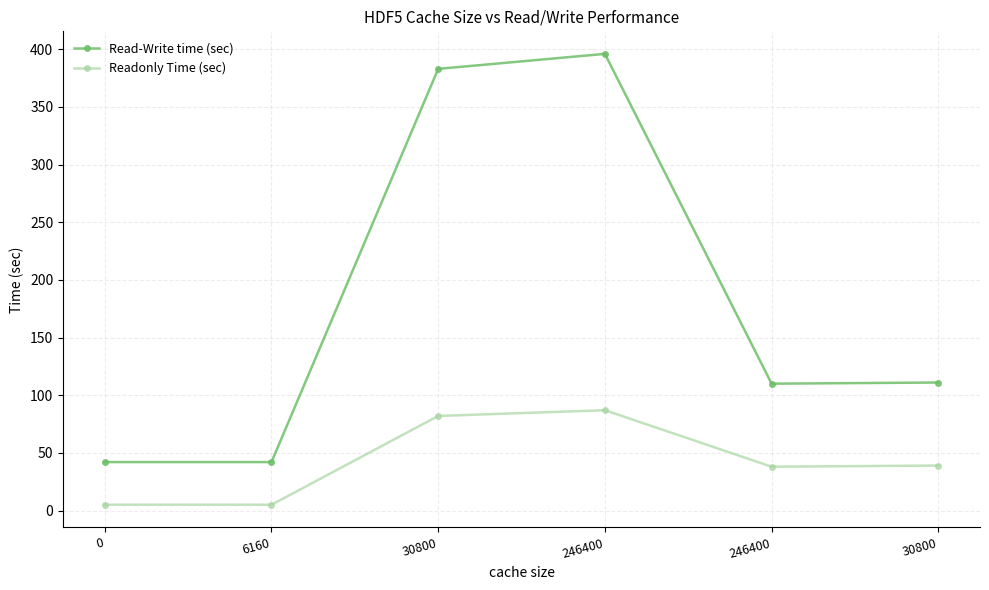

Is the value of Read-Write time (sec) at 246400 greater than the value of Readonly Time (sec) at 246400?

Yes